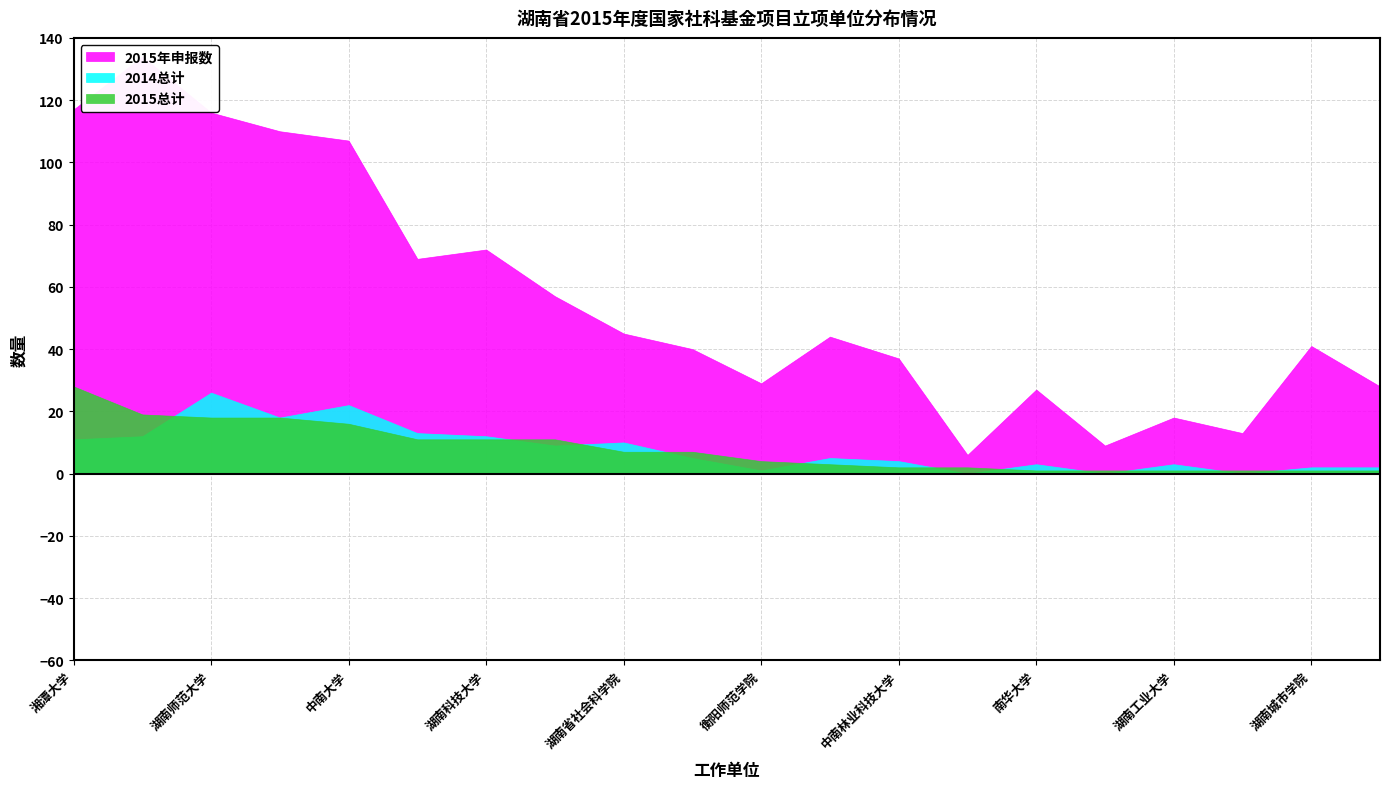

True or false: 2014总计 and 2015年申报数 intersect in this chart.

False